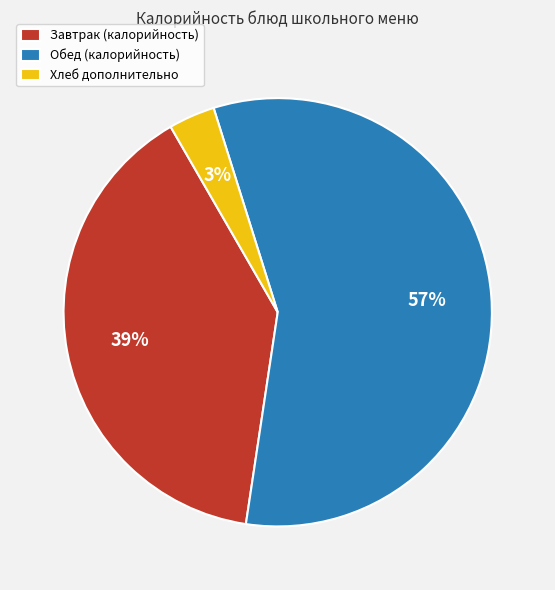

Which slice represents more than half of the pie?

Обед (калорийность)